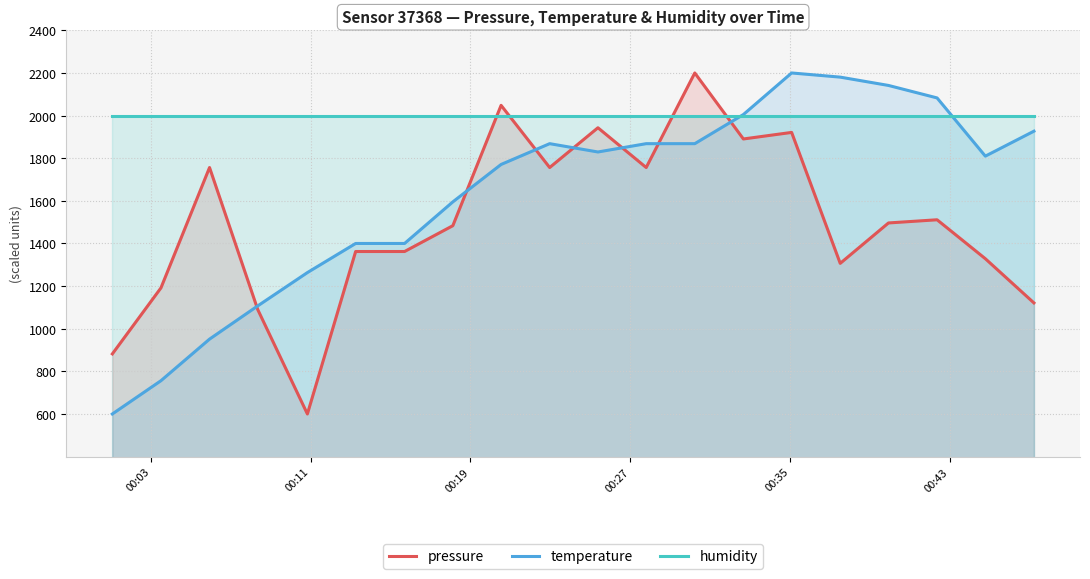

At how many categories does at least one series exceed 1214?

20